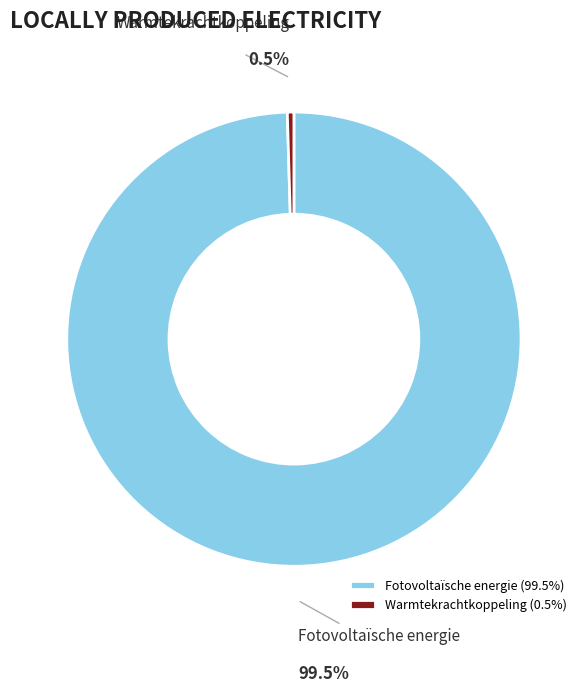

How many segments does this pie chart have?

2